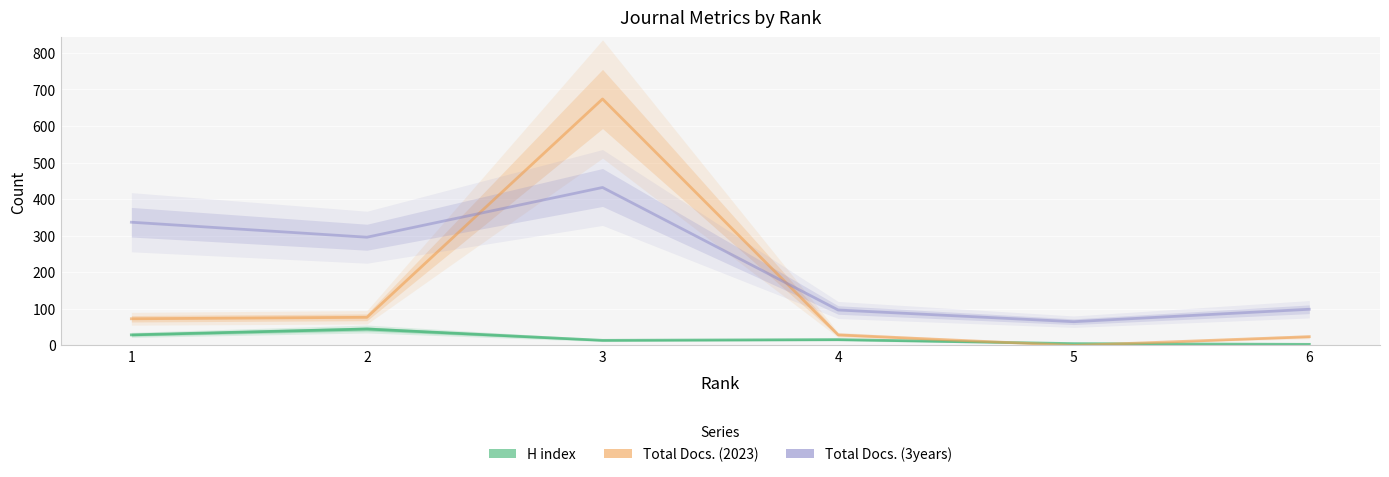

How many data points in Total Docs. (3years) are less than 296?

3